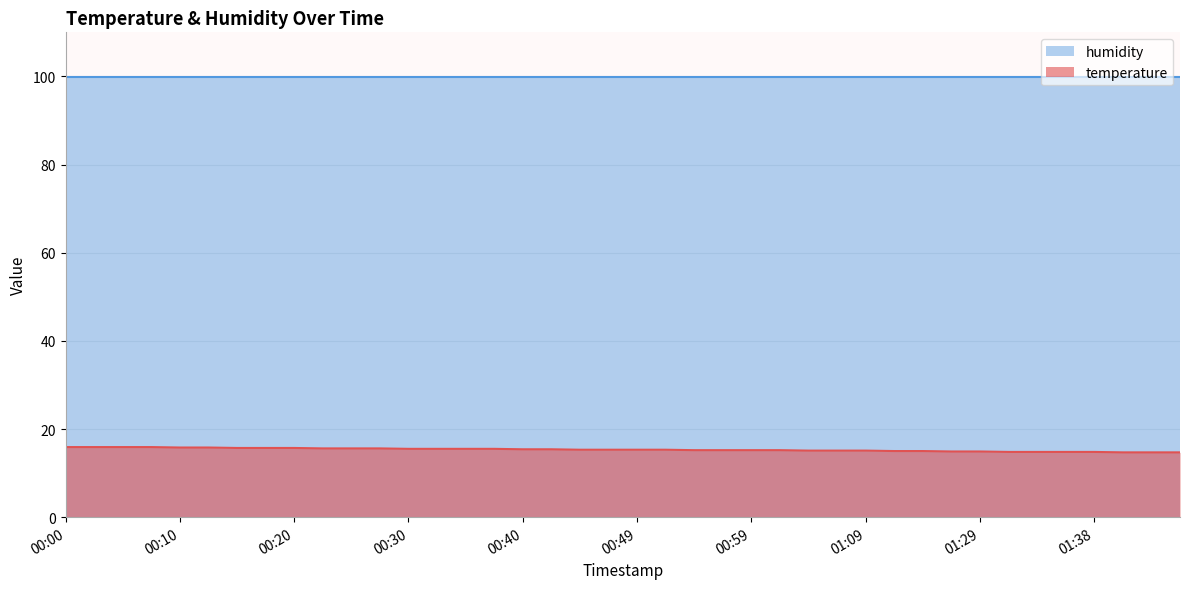

What is the value of the 40th point from the left?

14.7